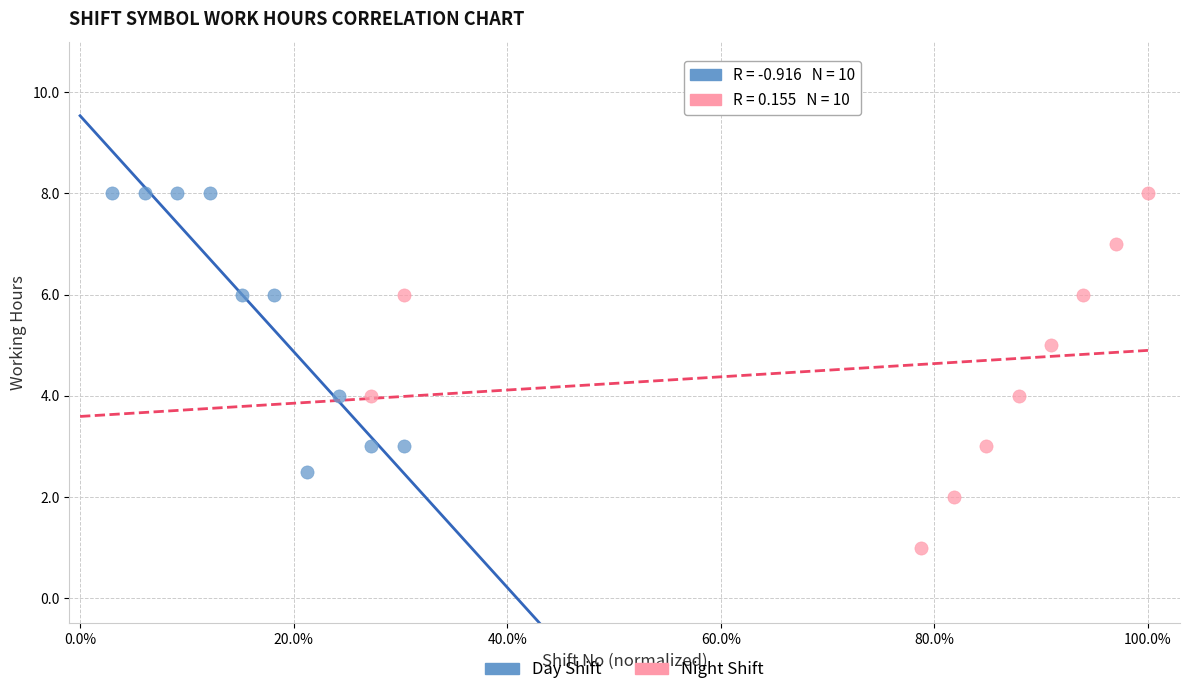

Which series contains the lowest Y value?

Night Shift